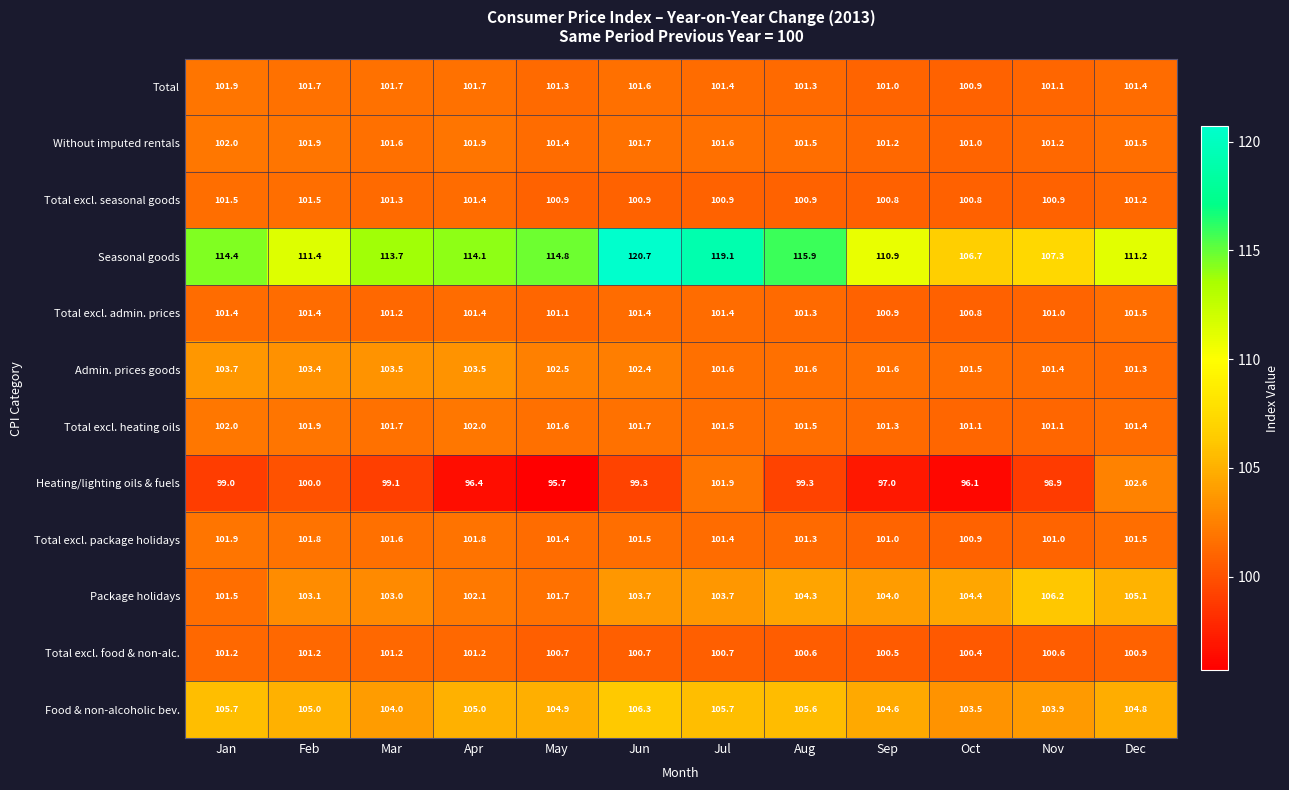

Is the value of Total at Dec greater than the value of Without imputed rentals at Aug?

No